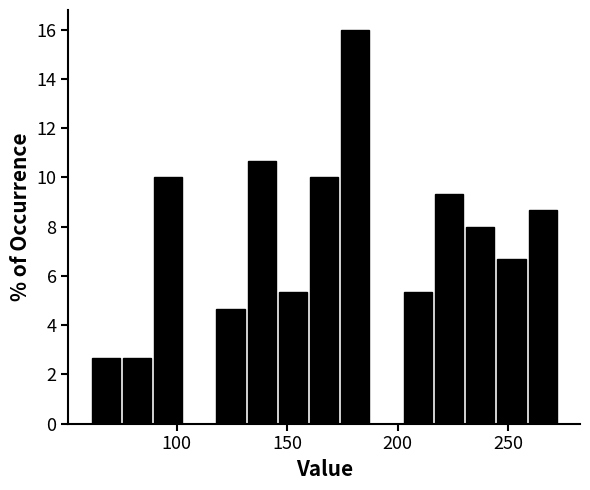

Read against the x-axis, roughly where is the centre of the tallest bar?

180